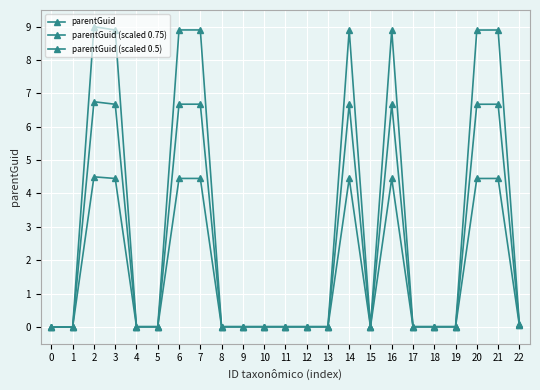

What is the difference between the maximum and minimum values in the parentGuid (scaled 0.5) series?

4.5